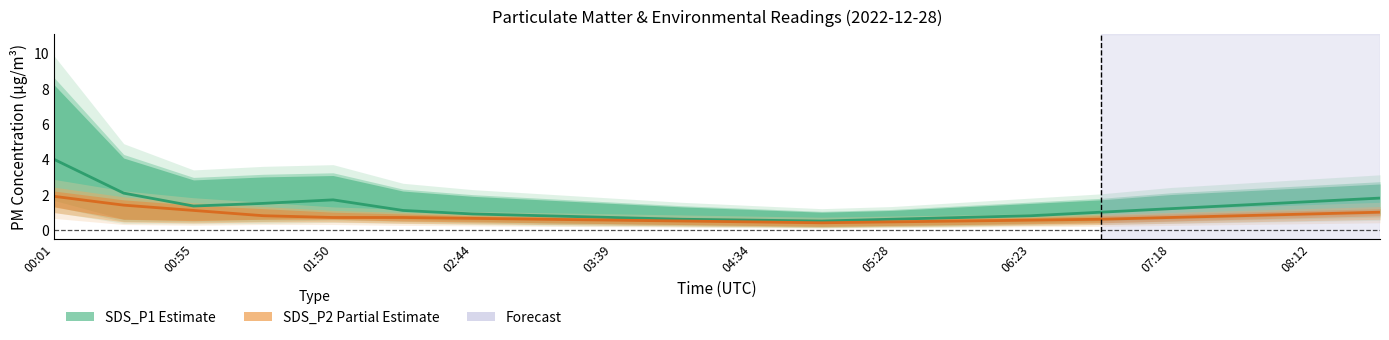

What is the maximum value for SDS_P2 (Partial Estimate)?

1.9